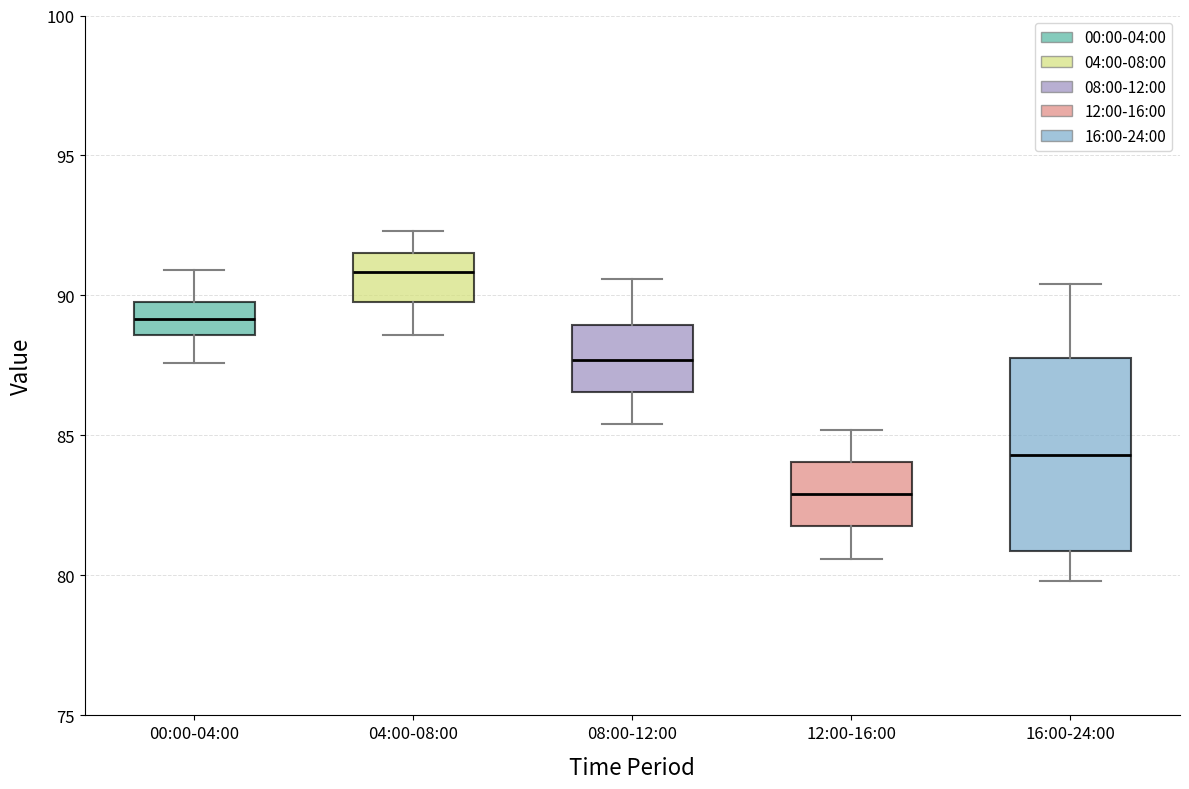

Where does the lower whisker of the box for 12:00-16:00 end on the y-axis? The values are not printed on the chart, so give them approximately, as read against the axis.

80.5